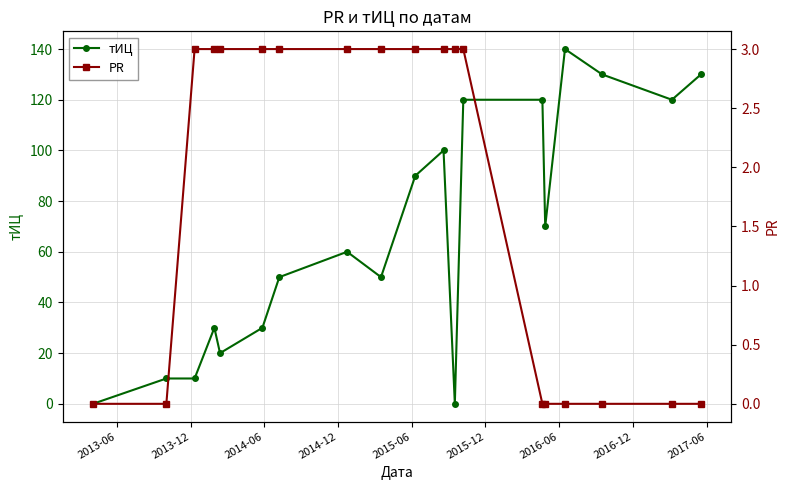

At how many categories does at least one series exceed 136?

1